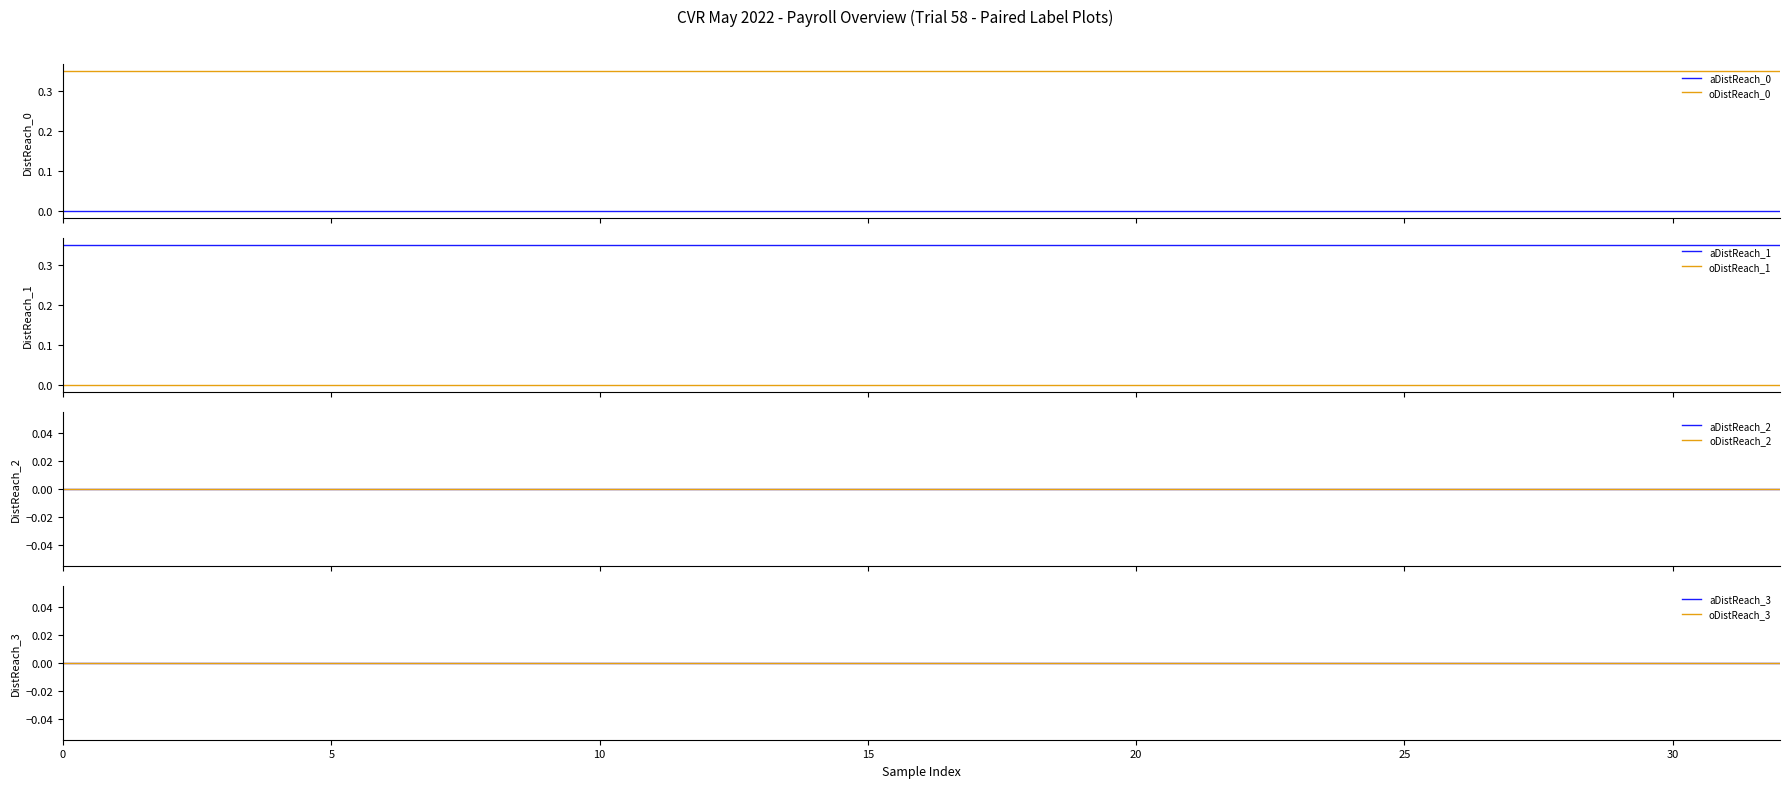

True or false: aDistReach_0 and oDistReach_0 intersect in this chart.

False